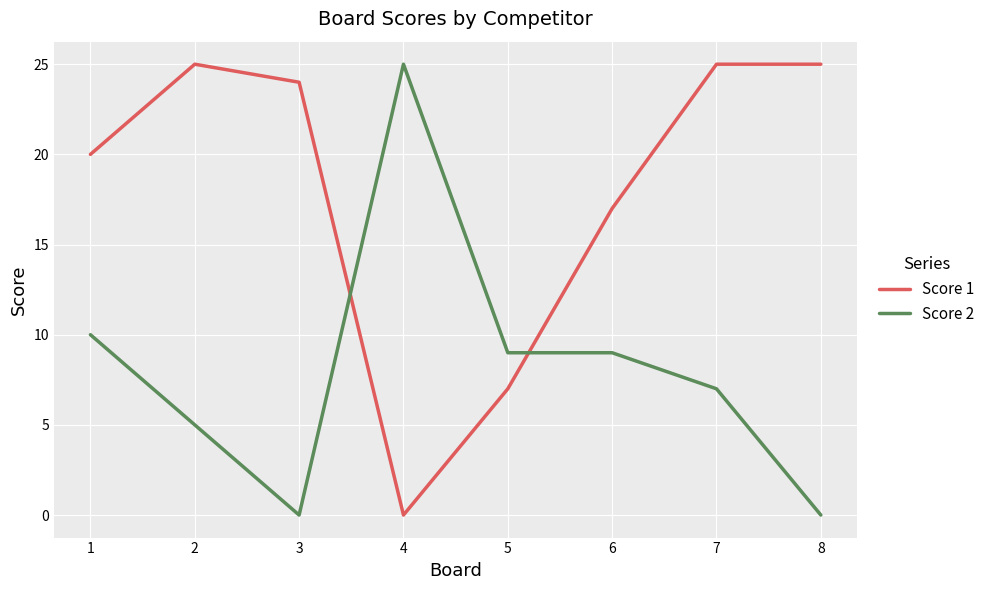

What is the spread (max minus min) of values at 2?

20